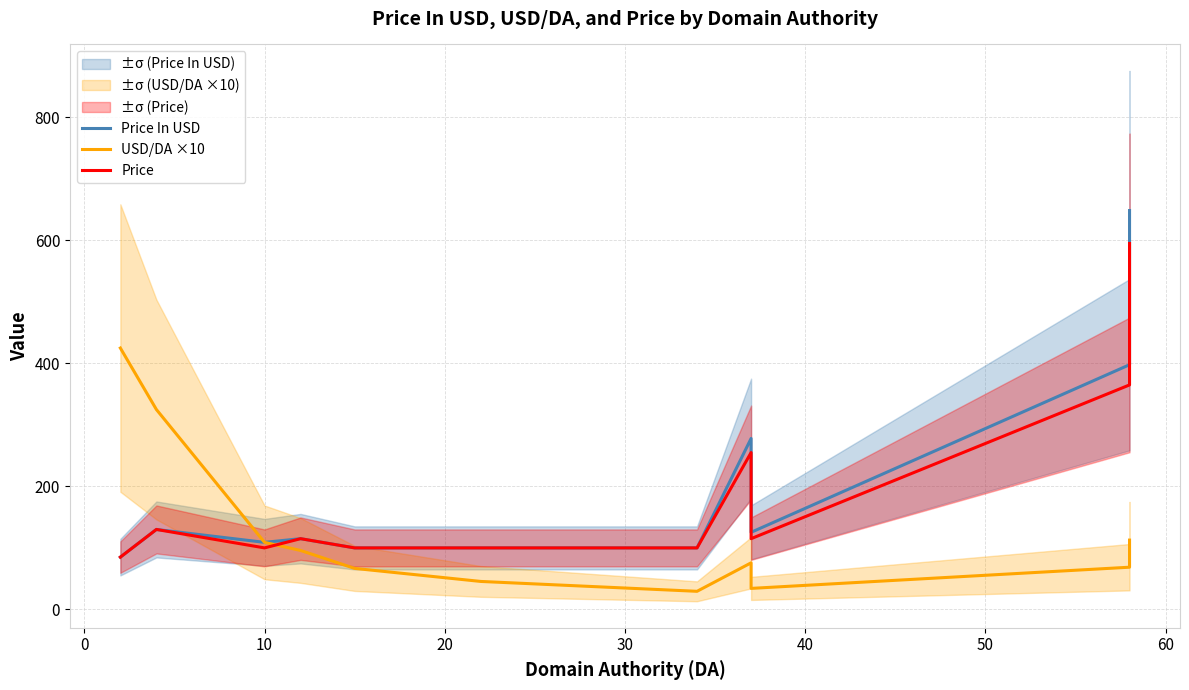

How many times do Price In USD and USD/DA ×10 cross each other?

1